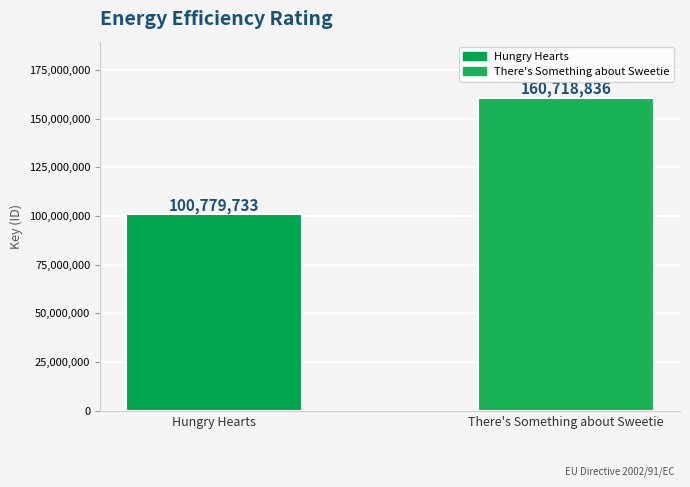

What is the difference between the maximum and minimum values?

59939103